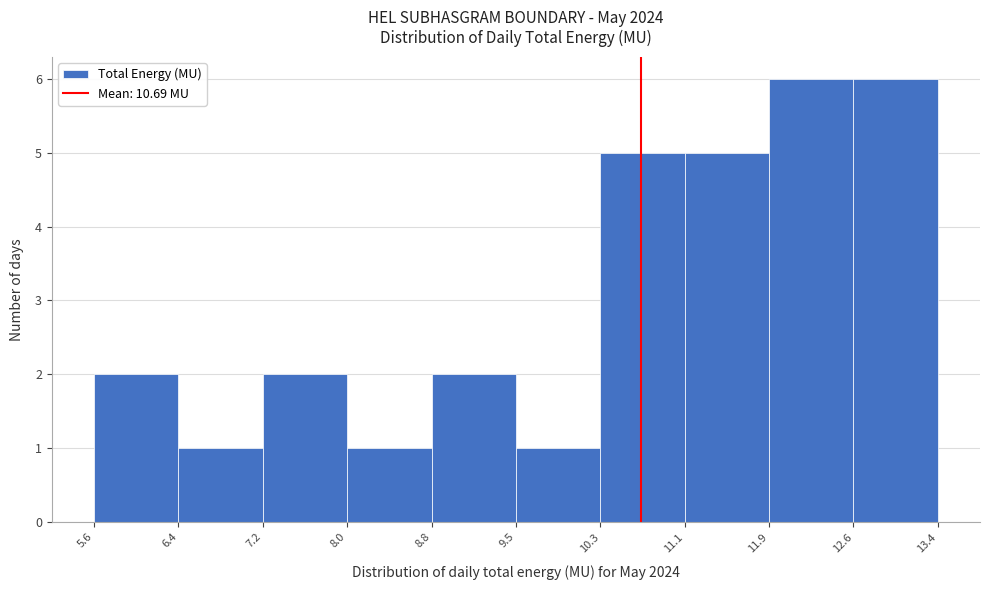

Reading left to right, list every bar in this chart as the range it spans on the x-axis followed by its height. The values are not printed on the chart, so give them approximately, as read against the axis.

5.6 to 6.4: 2
6.4 to 7.2: 1
7.2 to 8.0: 2
8.0 to 8.8: 1
8.8 to 9.5: 2
9.5 to 10.3: 1
10.3 to 11.1: 5
11.1 to 11.9: 5
11.9 to 12.6: 6
12.6 to 13.4: 6